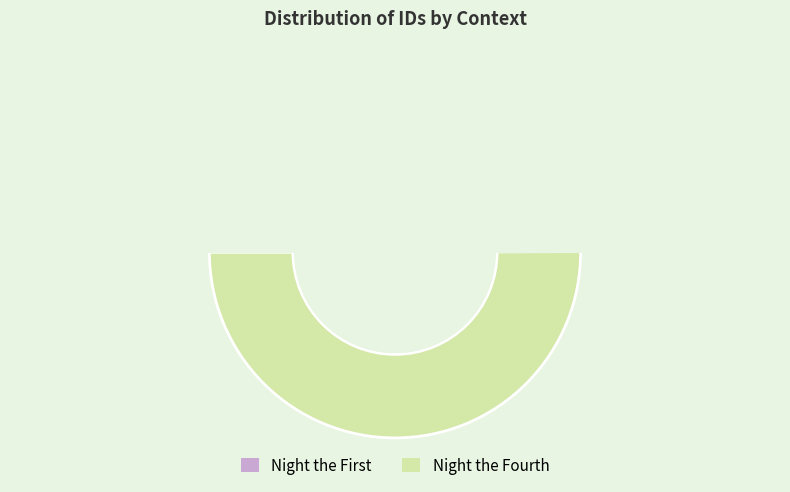

Count the number of slices in the pie.

2